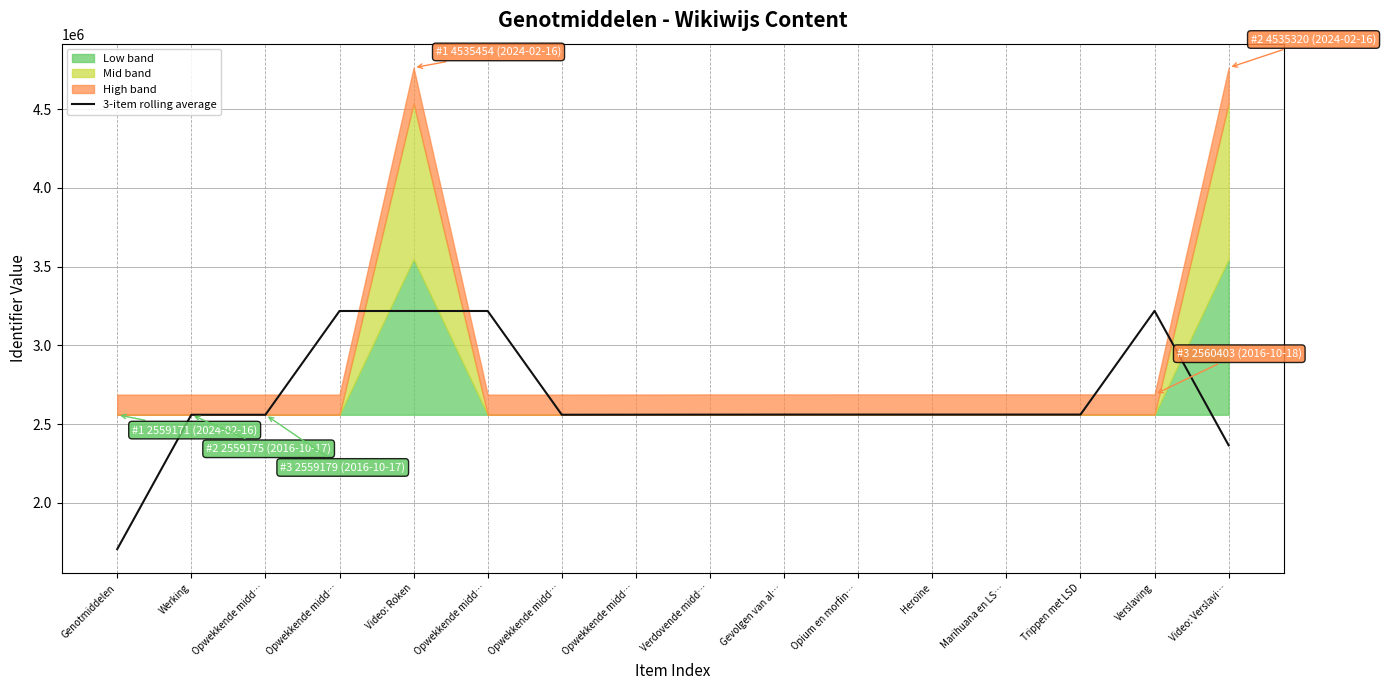

List the labels in order of value, smallest first.

Genotmiddelen, Video: Verslavi…, Werking, Opwekkende midd…, Opwekkende midd…, Opwekkende midd…, Verdovende midd…, Gevolgen van al…, Opium en morfin…, Heroïne, Marihuana en LS…, Trippen met LSD, Opwekkende midd…, Video: Roken, Opwekkende midd…, Verslaving